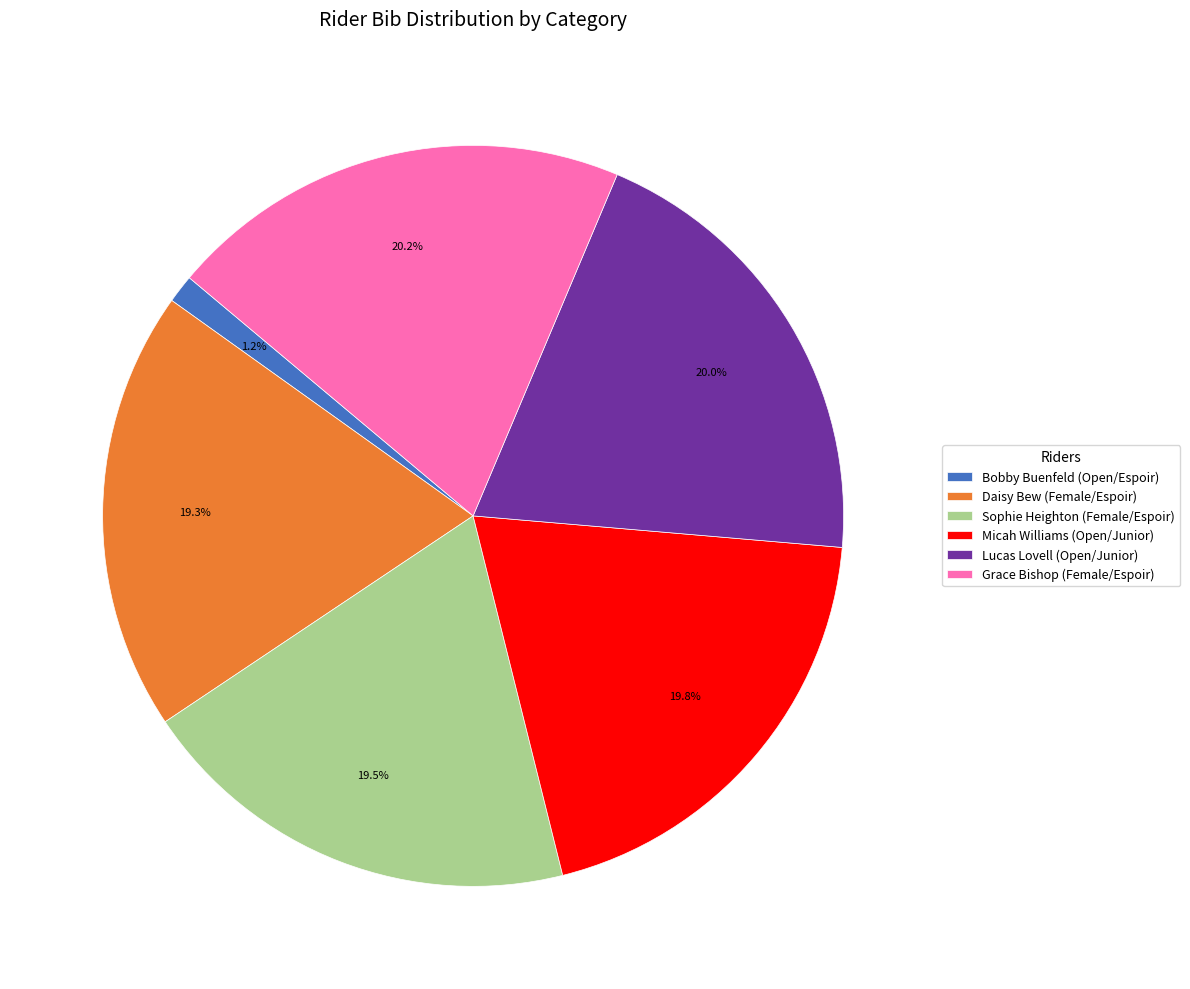

Which category has the smallest portion of the pie?

Bobby Buenfeld (Open/Espoir)